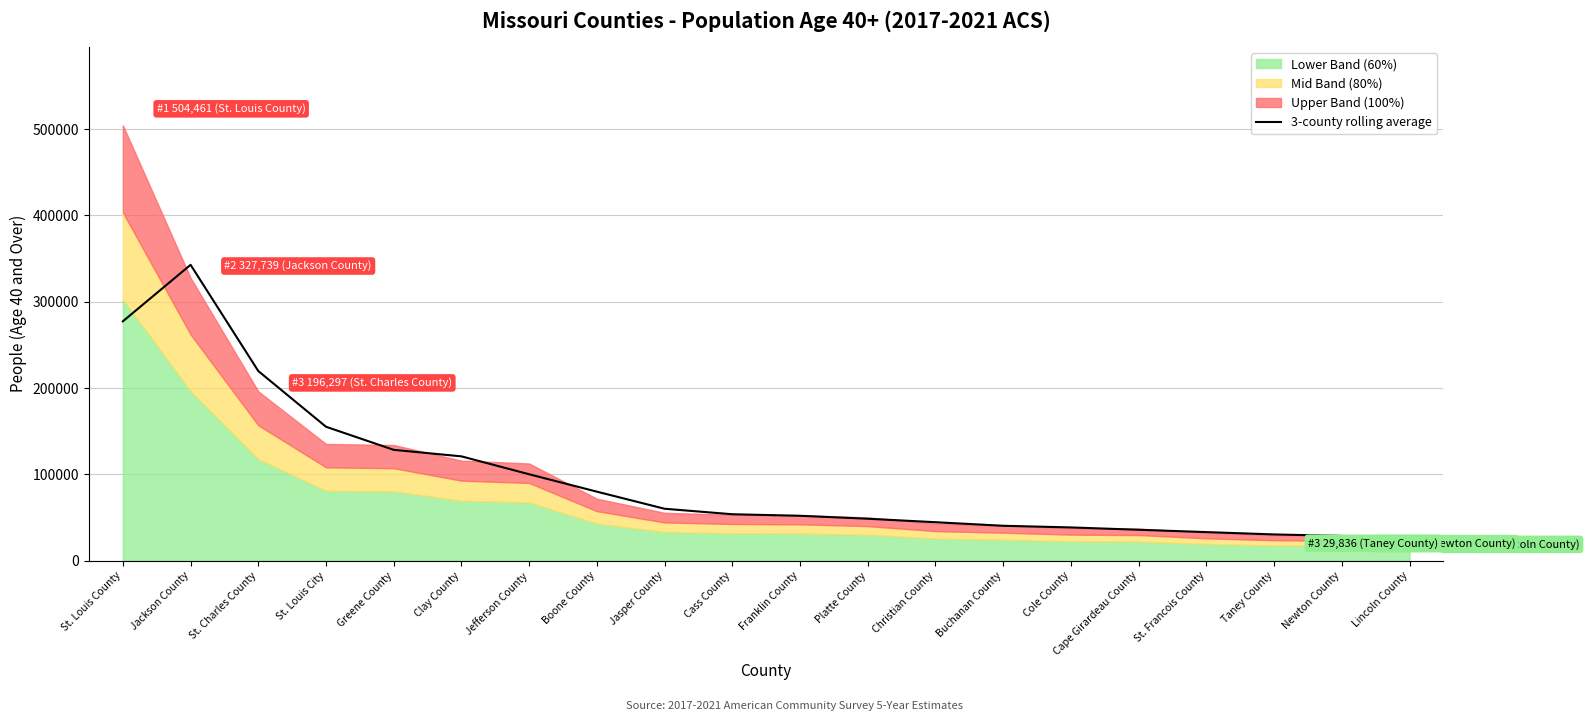

What is the average value?

95606.9